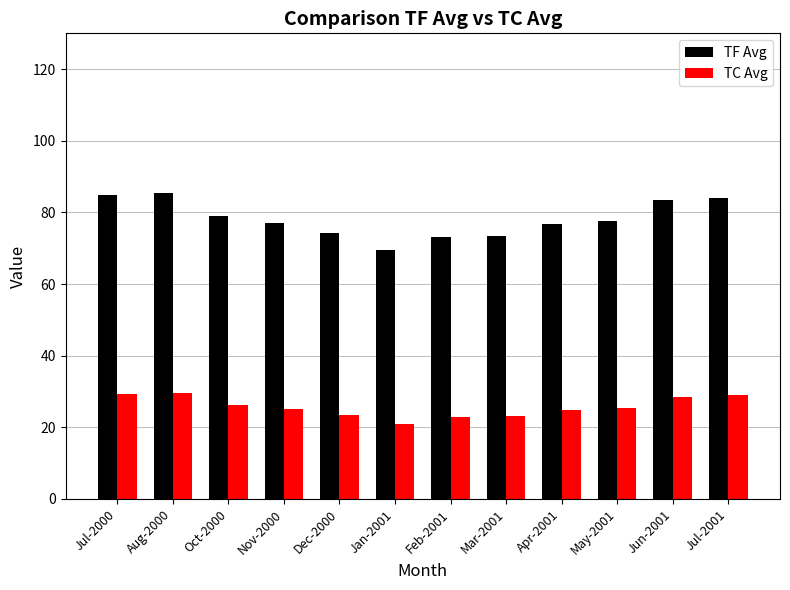

The value of TC Avg at Apr-2001 is 24.8. True or false?

True